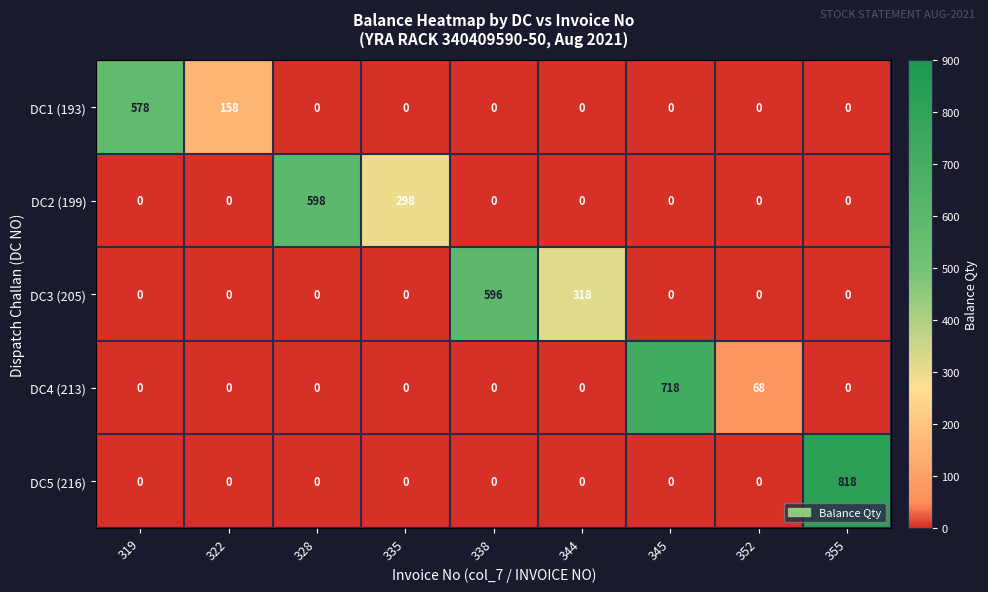

How many distinct data groups are displayed?

5